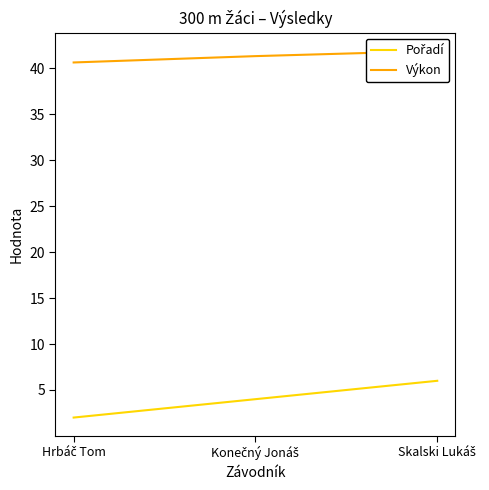

What is the total value across all series at Skalski Lukáš?

47.9